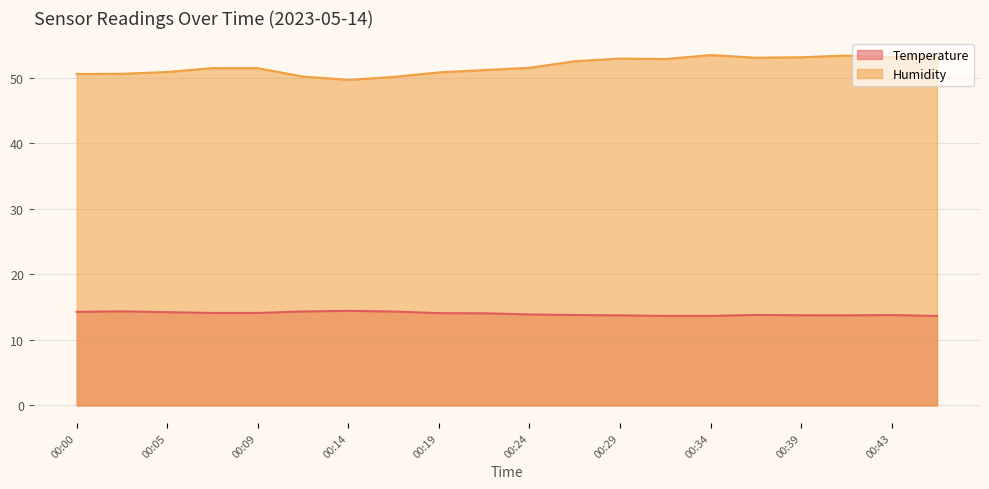

True or false: Humidity and Temperature cross at least once.

False